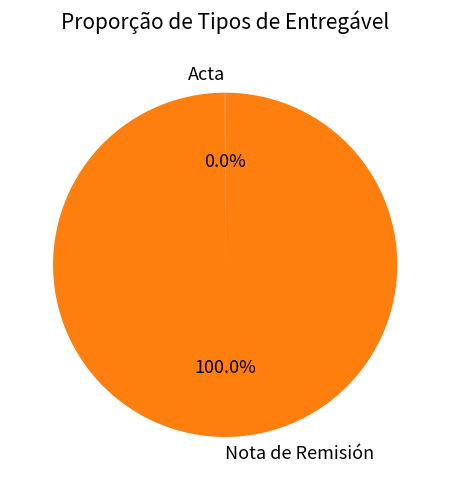

What is the largest slice in the pie chart?

Nota de Remisión